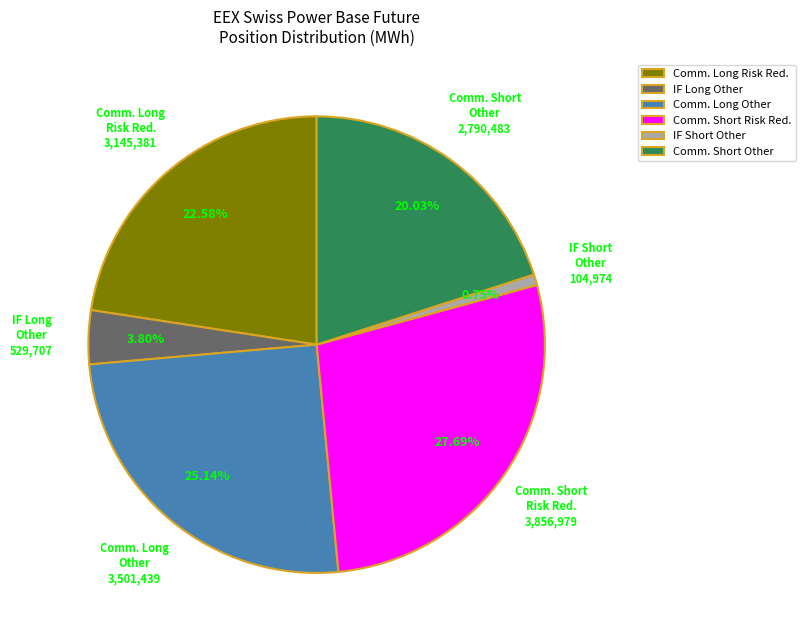

Rank the categories by value from highest to lowest.

Comm. Short Risk Red., Comm. Long Other, Comm. Long Risk Red., Comm. Short Other, IF Long Other, IF Short Other